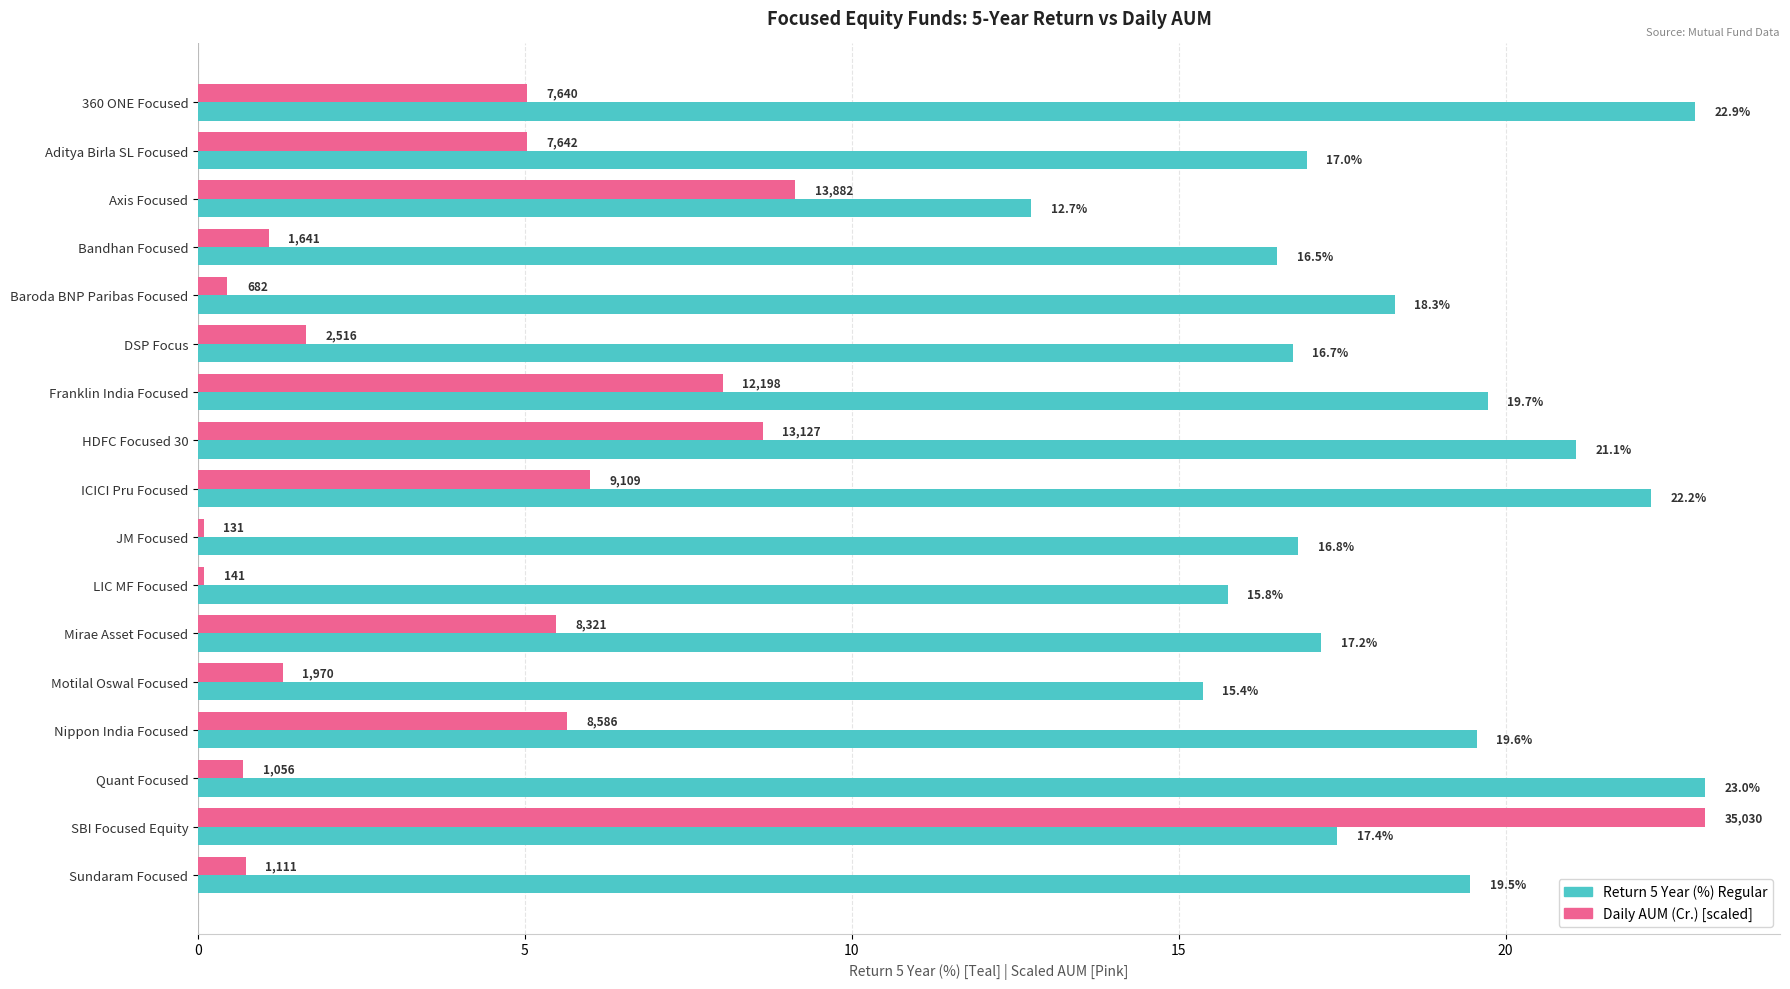

What is the maximum value shown in the chart?

23.0